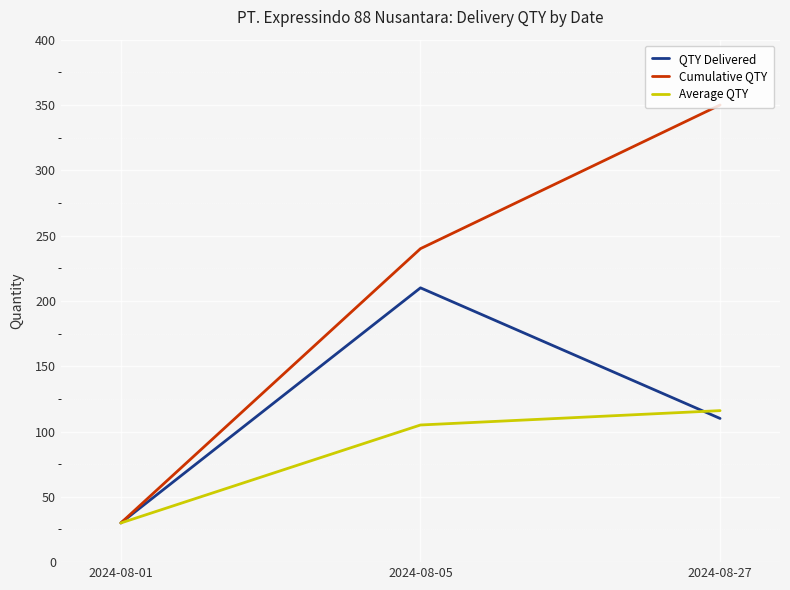

At which category does the chart reach its peak across all series?

2024-08-27